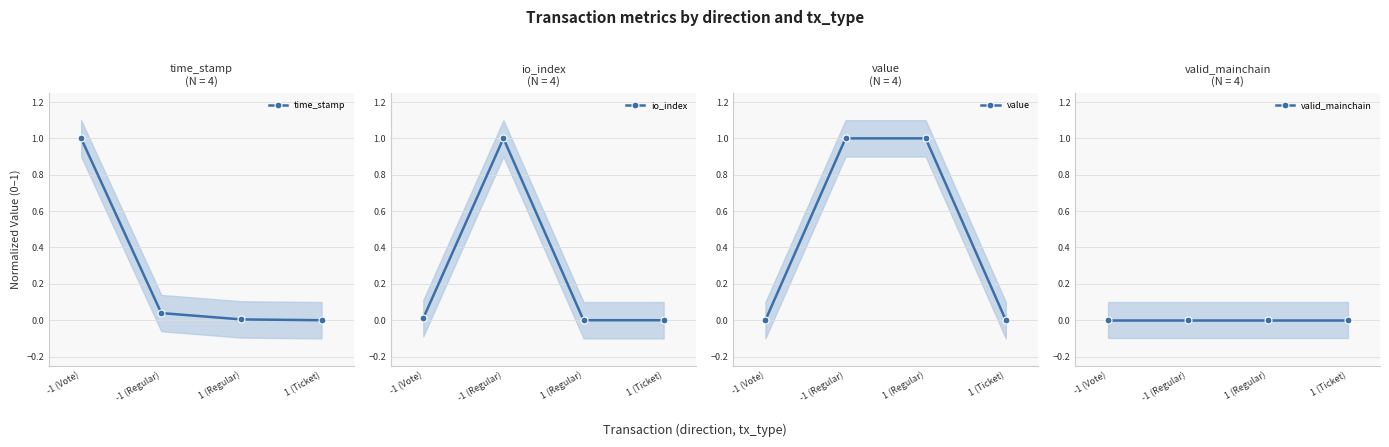

True or false: io_index has more than 2 points higher than both neighbors.

False